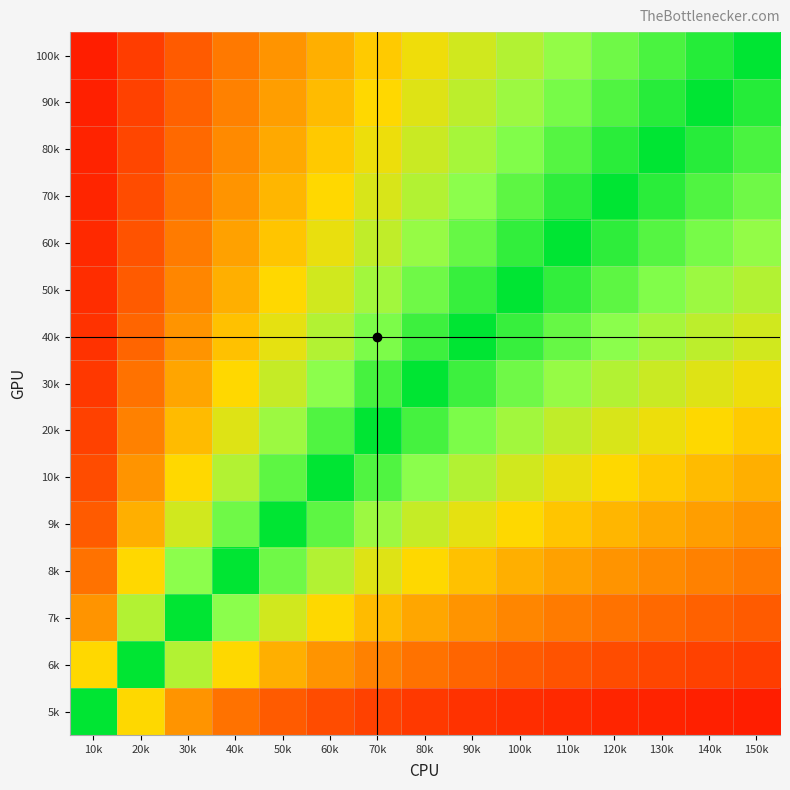

What is the difference between the highest and lowest values at 120k?

0.9